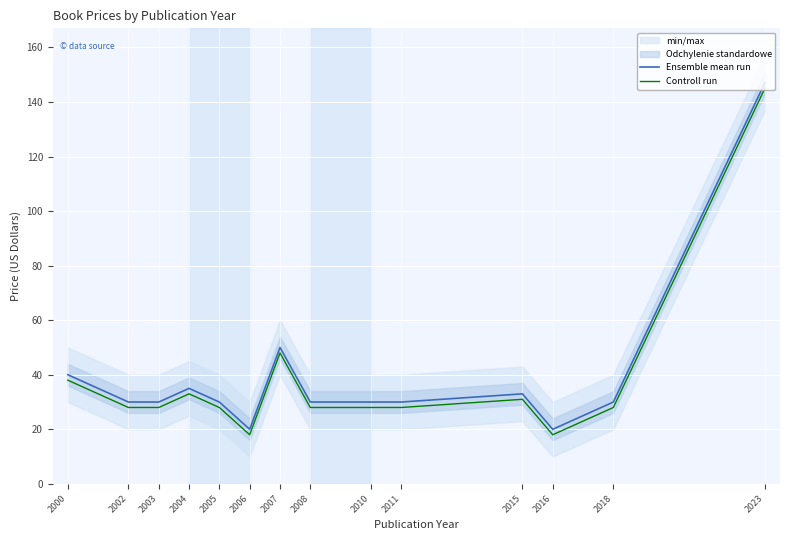

What is the value of the Ensemble mean run point at the 9th from the left?

30